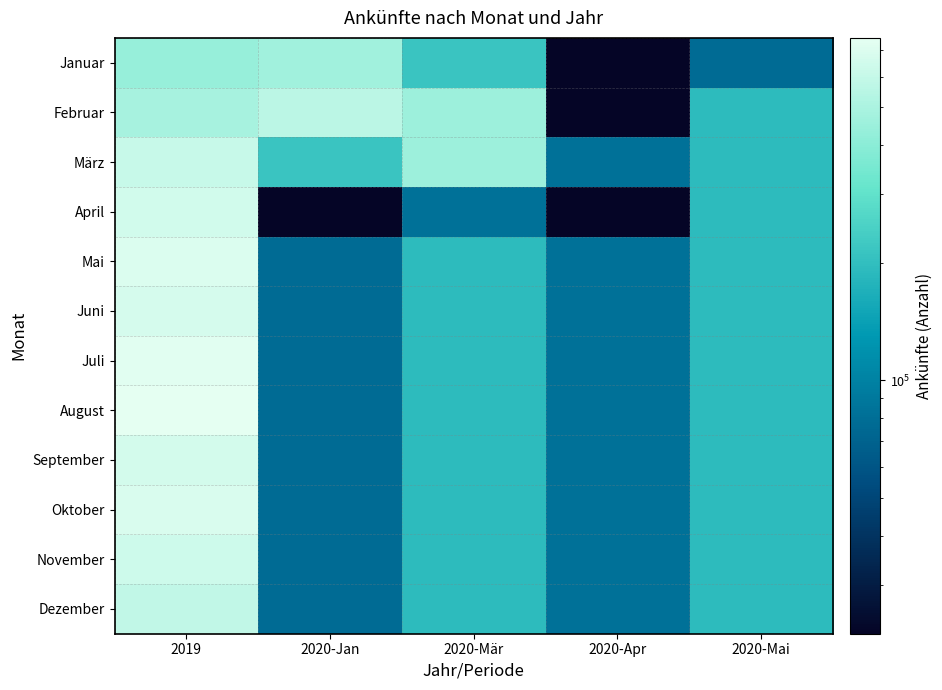

List the series in order of their peak value, lowest first.

Januar, Februar, Dezember, März, November, April, September, Juni, Oktober, Mai, Juli, August